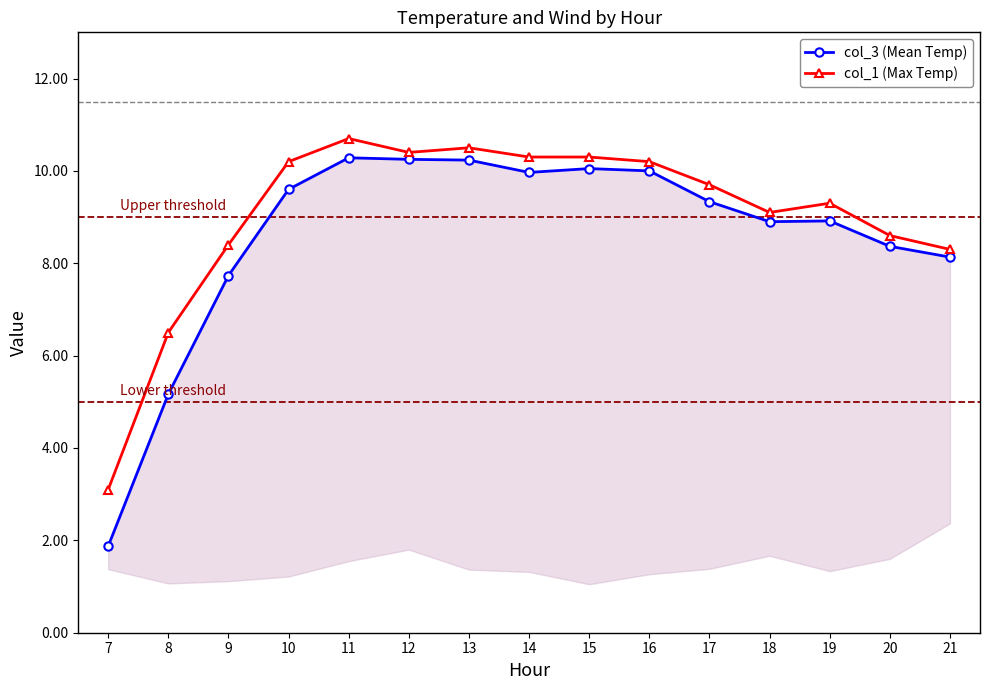

List the series in order of their peak value, highest first.

col_1 (Max Temp), col_3 (Mean Temp)